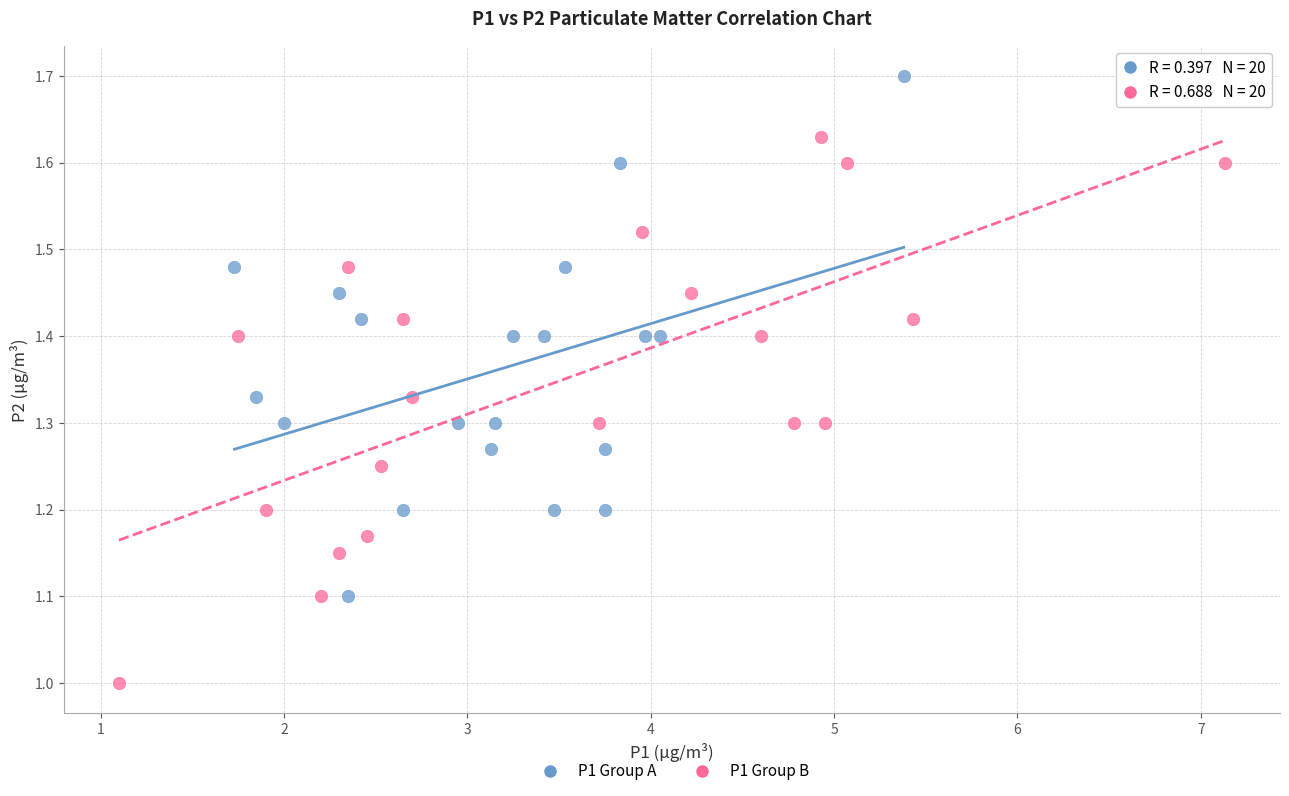

Which series reaches the minimum Y coordinate?

P1 Group B